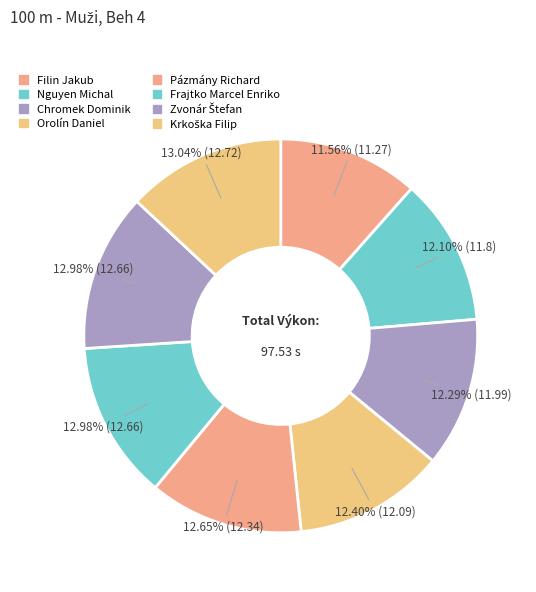

How many segments does this pie chart have?

8